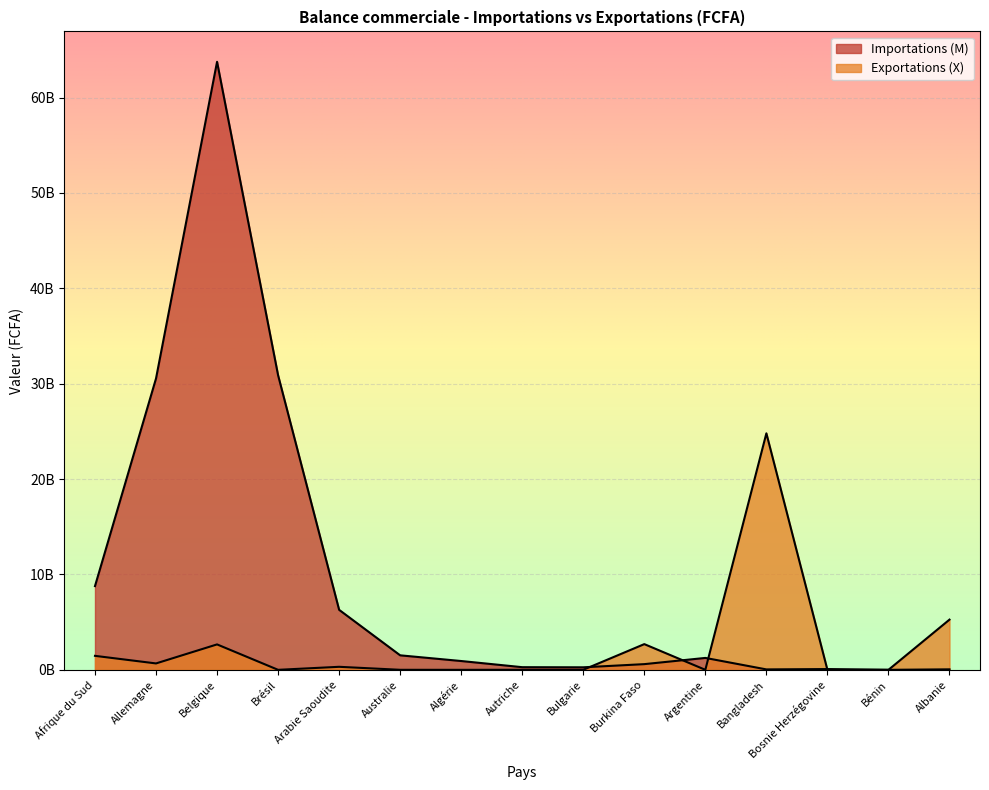

Which label corresponds to the smallest value in the chart?

Algérie